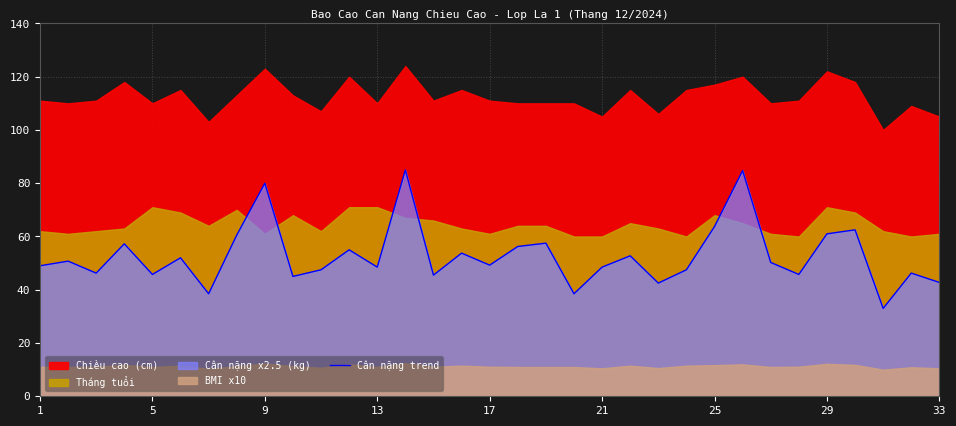

What is the minimum value for Cân nặng trend?

33.0